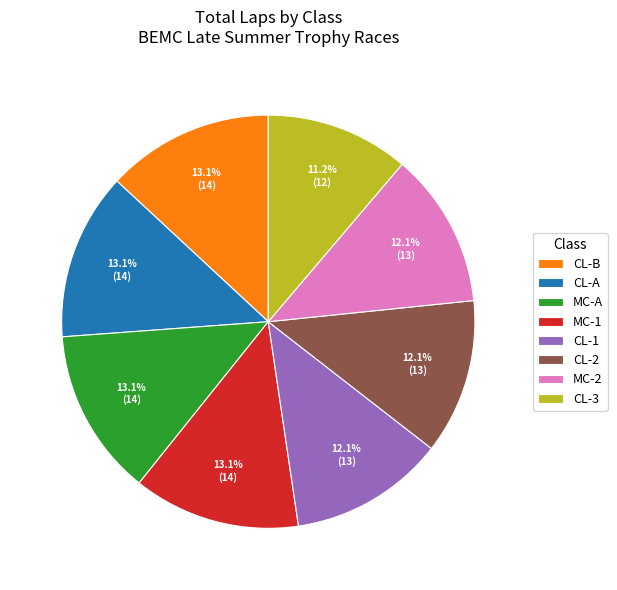

To the nearest percent, what is the difference between the largest and smallest slice percentages?

2%